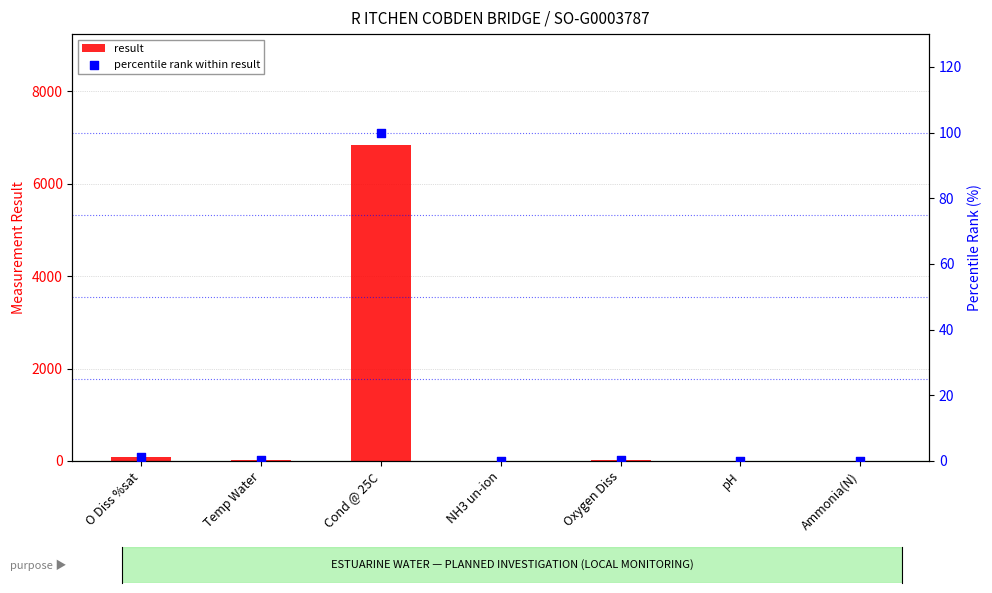

Which series reaches the minimum Y coordinate?

percentile rank within result